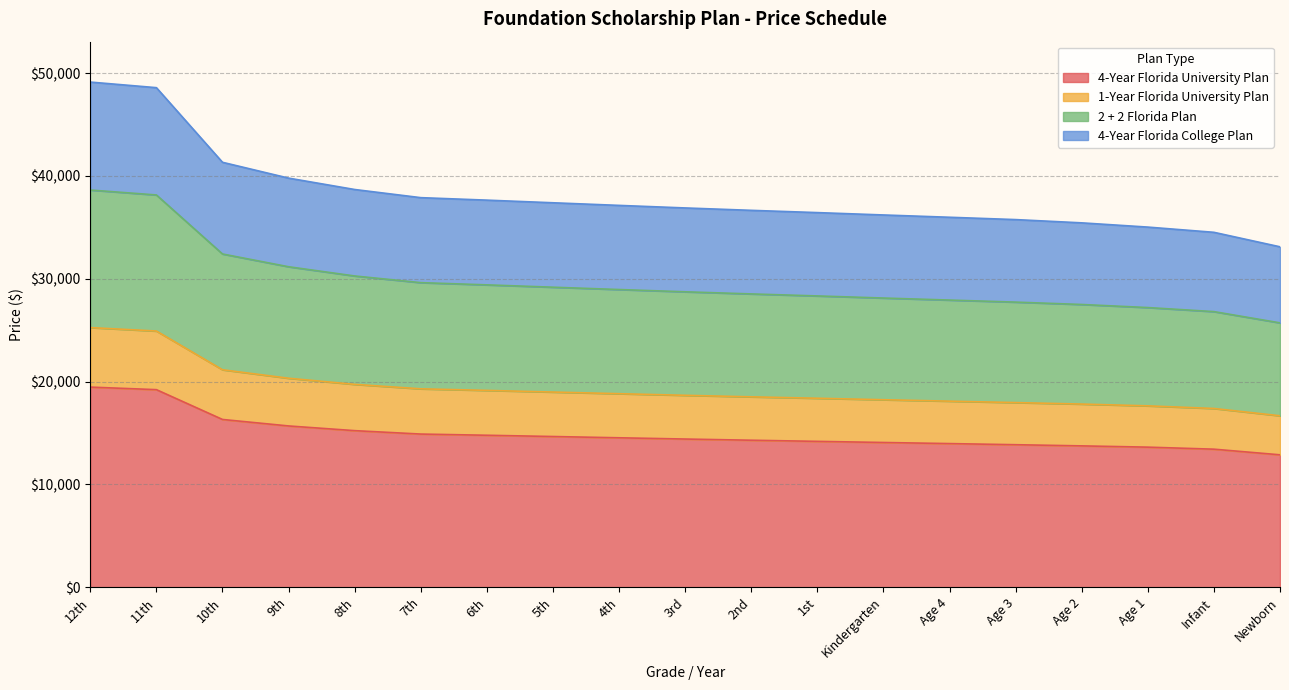

The value of 4-Year Florida University Plan at Infant is 4125.1. True or false?

False